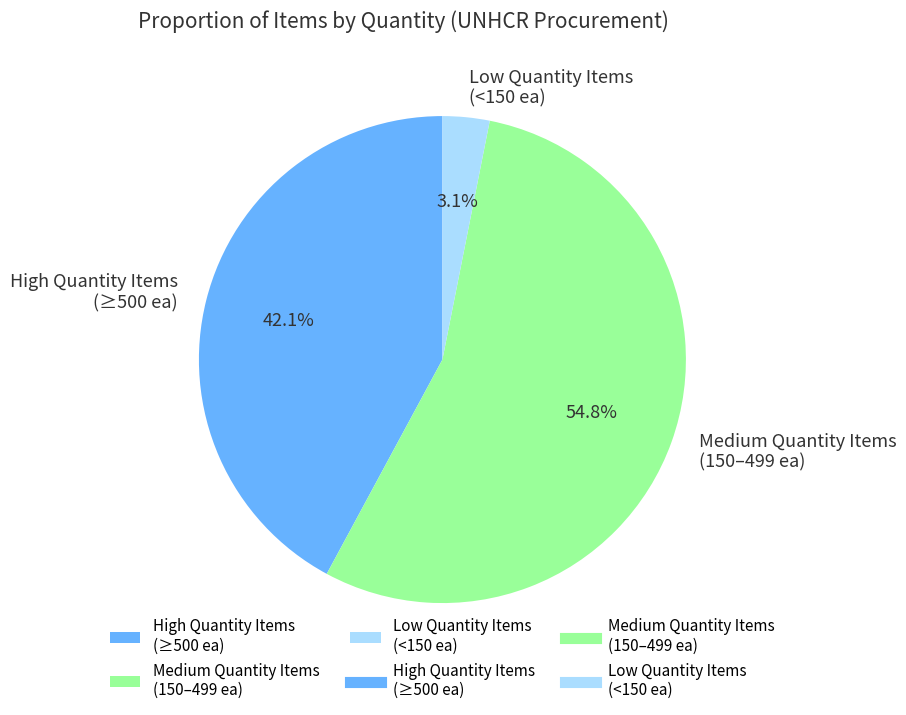

Between Medium Quantity Items (150–499 ea) and Low Quantity Items (<150 ea), which is larger?

Medium Quantity Items (150–499 ea)